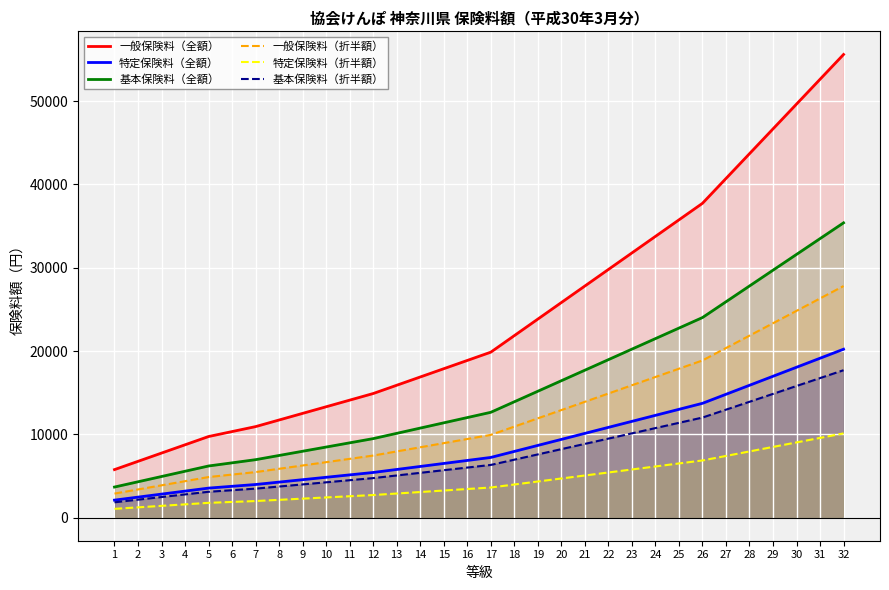

At which label does 基本保険料（折半額） first exceed 6320?

18